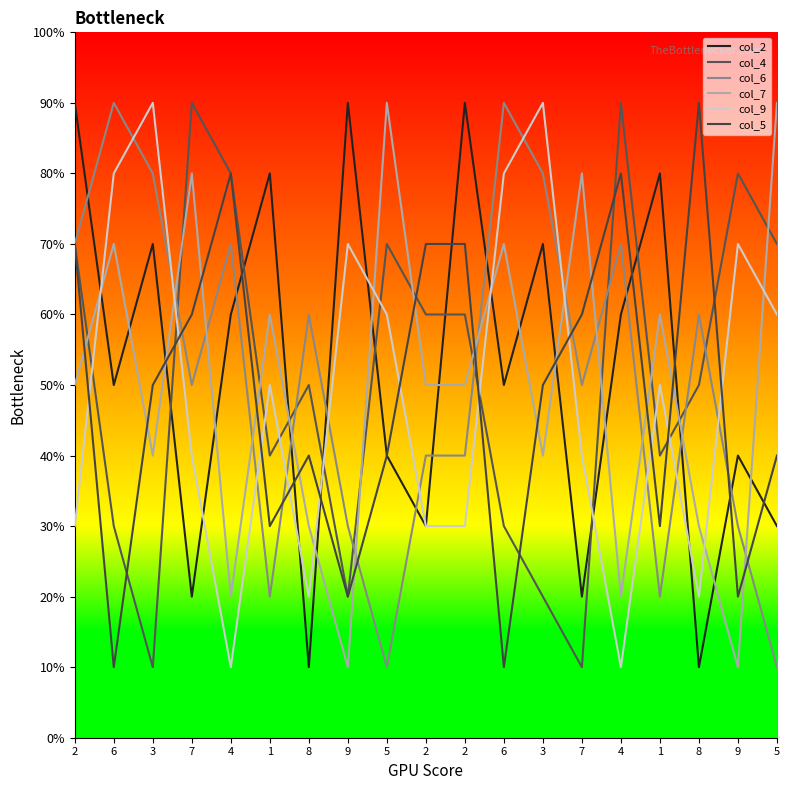

Reading left to right, what are all the values shown in this chart?

col_2: 2=9	6=5	3=7	7=2	4=6	1=8	8=1	9=9	5=4	2=3	2=9	6=5	3=7	7=2	4=6	1=8	8=1	9=4	5=3
col_4: 2=7	6=3	3=1	7=9	4=8	1=4	8=5	9=2	5=7	2=6	2=6	6=3	3=2	7=1	4=9	1=4	8=5	9=8	5=7
col_6: 2=7	6=9	3=8	7=5	4=7	1=2	8=6	9=3	5=1	2=4	2=4	6=9	3=8	7=5	4=7	1=2	8=6	9=3	5=1
col_7: 2=5	6=7	3=4	7=8	4=2	1=6	8=3	9=1	5=9	2=5	2=5	6=7	3=4	7=8	4=2	1=6	8=3	9=1	5=9
col_9: 2=3	6=8	3=9	7=4	4=1	1=5	8=2	9=7	5=6	2=3	2=3	6=8	3=9	7=4	4=1	1=5	8=2	9=7	5=6
col_5: 2=7	6=1	3=5	7=6	4=8	1=3	8=4	9=2	5=4	2=7	2=7	6=1	3=5	7=6	4=8	1=3	8=9	9=2	5=4